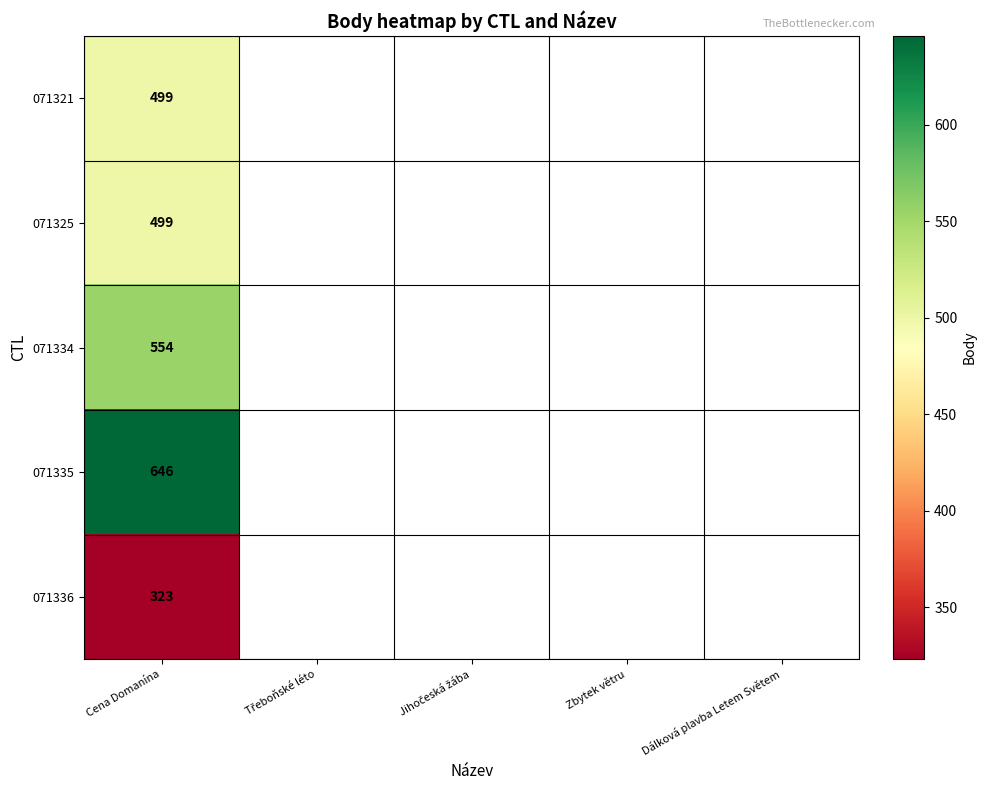

The 071335 series shows 646 at Cena Domanína. True or false?

True